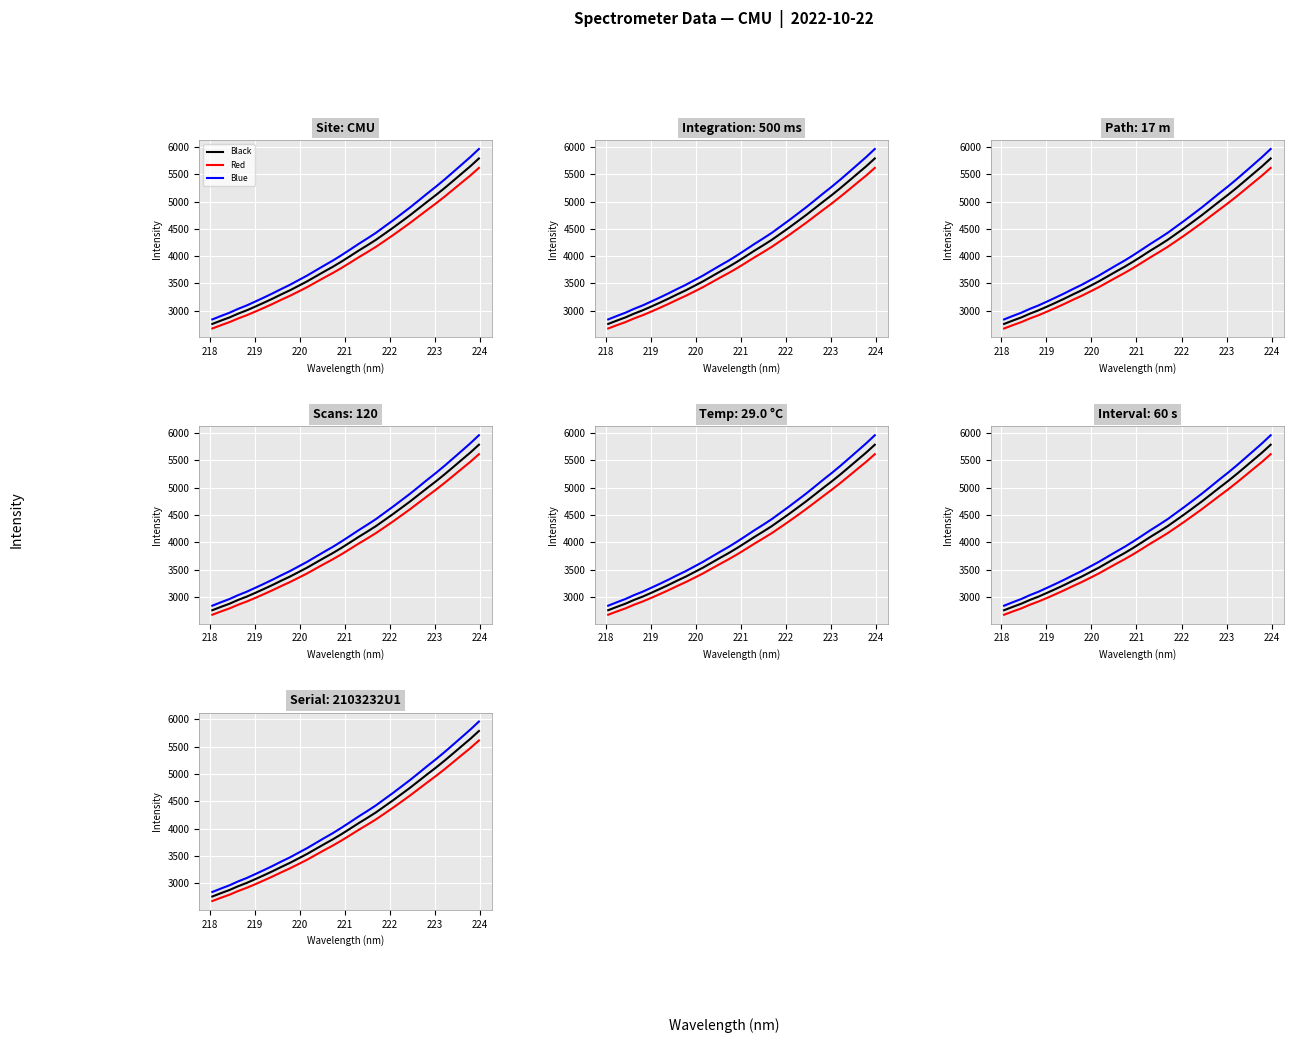

Reading left to right, extract all data points from this chart.

Black: 2759.6	2820.7	2879.0	2948.0	3008.8	3077.9	3149.1	3222.5	3299.9	3374.0	3455.7	3537.9	3628.2	3718.2	3805.7	3900.0	3999.9	4101.3	4197.8	4297.5	4408.4	4519.7	4635.4	4751.8	4875.0	4998.6	5119.4	5246.2	5378.7	5512.3	5645.4	5788.7
Red: 2676.8	2736.2	2792.9	2860.0	2919.1	2985.5	3054.8	3126.1	3201.4	3273.5	3352.0	3431.9	3519.7	3607.2	3692.3	3783.0	3880.1	3978.7	4072.5	4169.4	4276.1	4384.4	4496.8	4610.0	4729.7	4848.7	4966.1	5089.3	5218.1	5348.0	5476.1	5615.3
Blue: 2842.4	2905.2	2965.0	3036.0	3098.4	3170.2	3243.4	3318.8	3398.4	3474.5	3559.3	3643.8	3736.7	3829.2	3919.1	4017.0	4119.7	4223.9	4323.1	4425.5	4540.6	4655.1	4774.0	4893.6	5020.2	5148.6	5272.7	5403.0	5539.2	5676.5	5814.8	5962.0